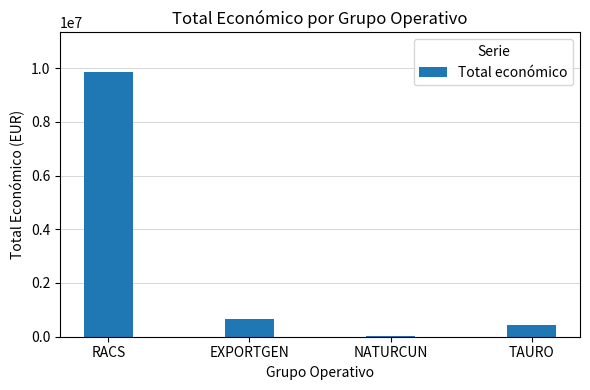

True or false: the data shows 644817 at EXPORTGEN.

True